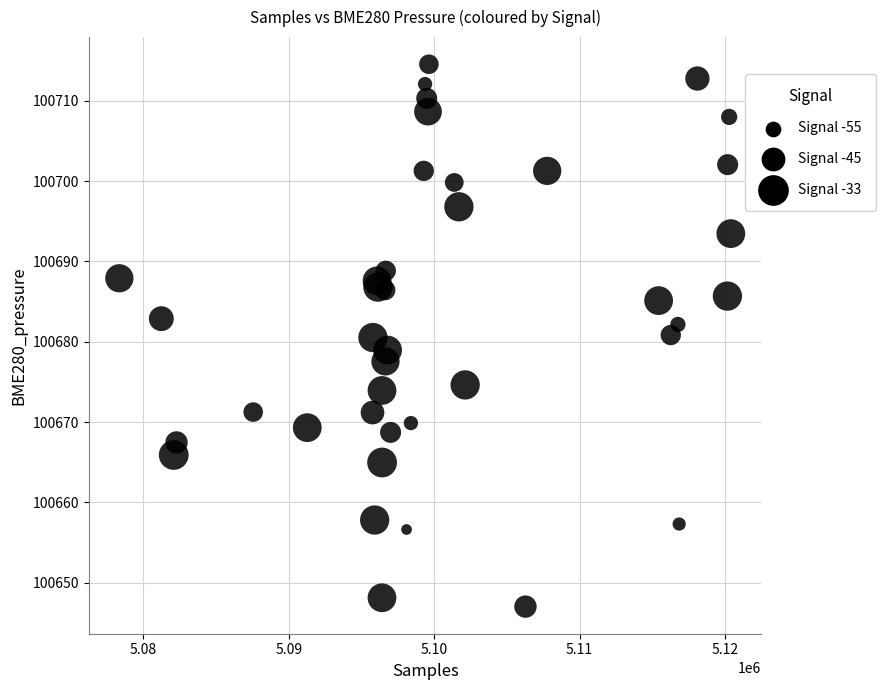

What is the range of X values (max minus min)?

42050.0